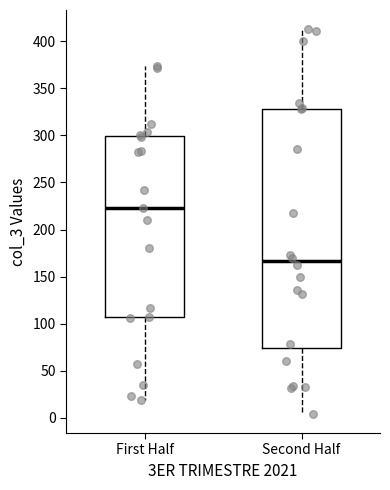

Where does the median line of the box for First Half sit on the y-axis? The values are not printed on the chart, so give them approximately, as read against the axis.

225